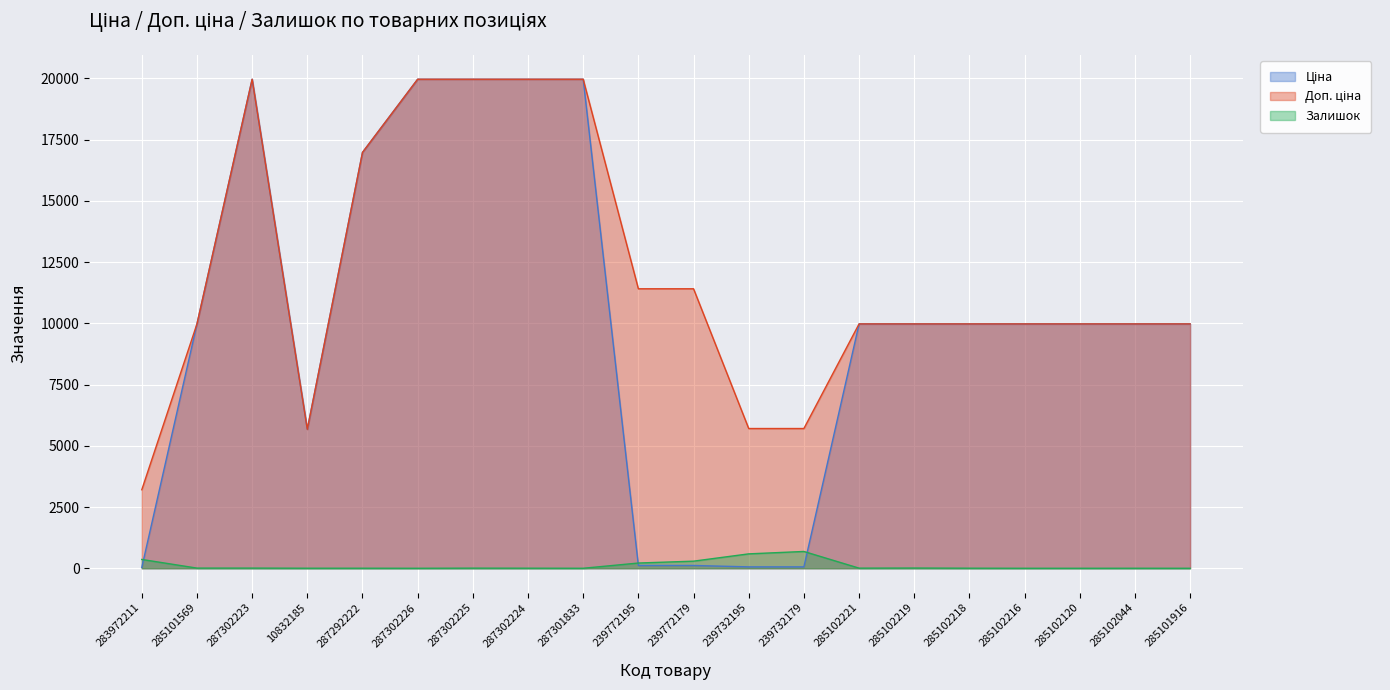

True or false: Доп. ціна has a value of 15636.8 at 285101569.

False